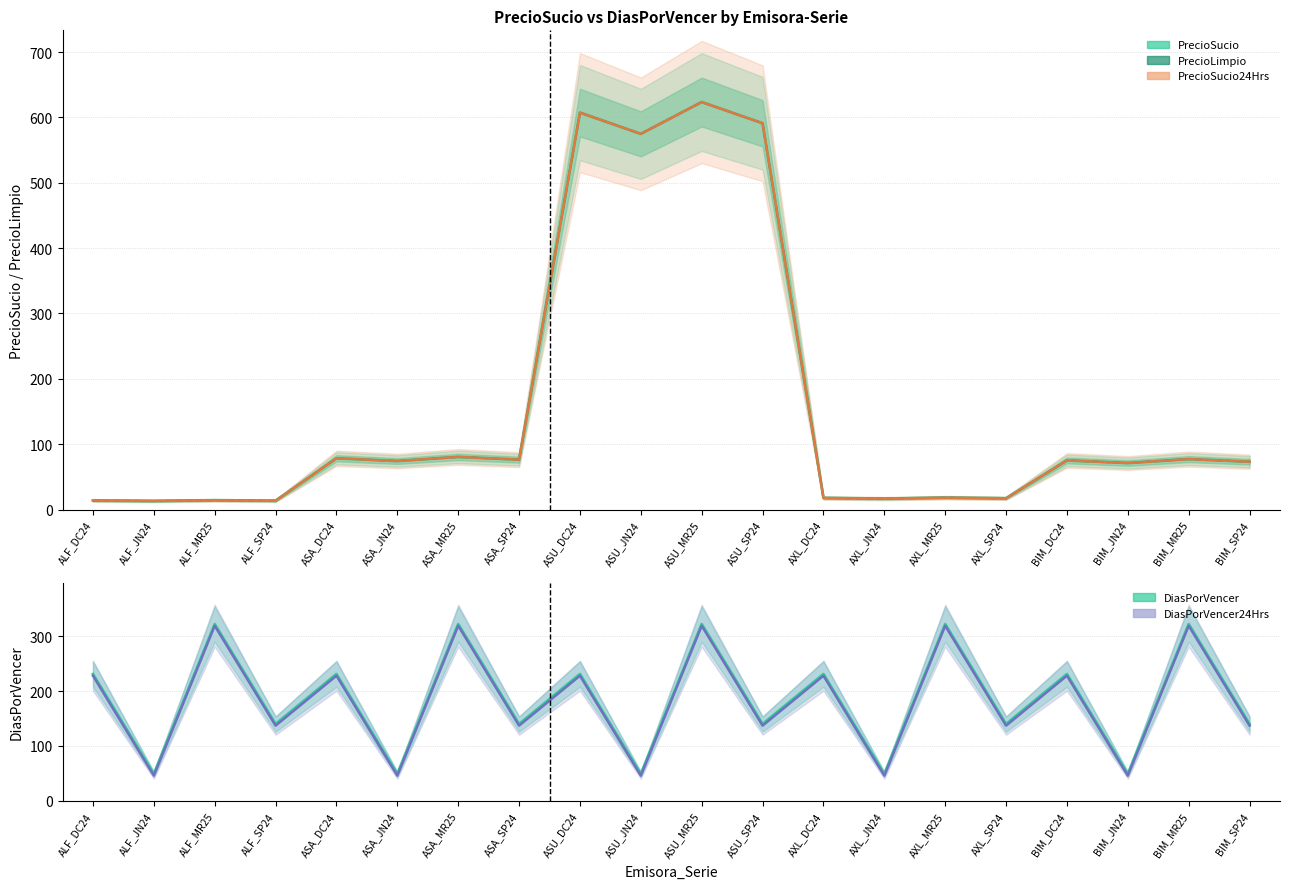

What is the total value across all series at BIM_JN24?

308.4